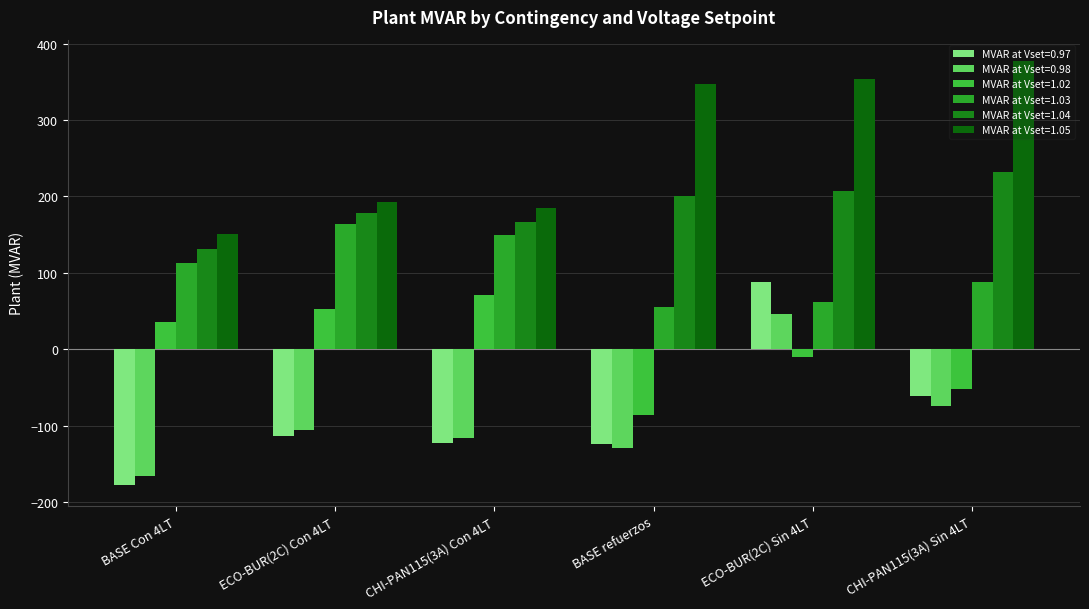

Which has a higher value, CHI-PAN115(3A) Sin 4LT or CHI-PAN115(3A) Con 4LT?

CHI-PAN115(3A) Sin 4LT